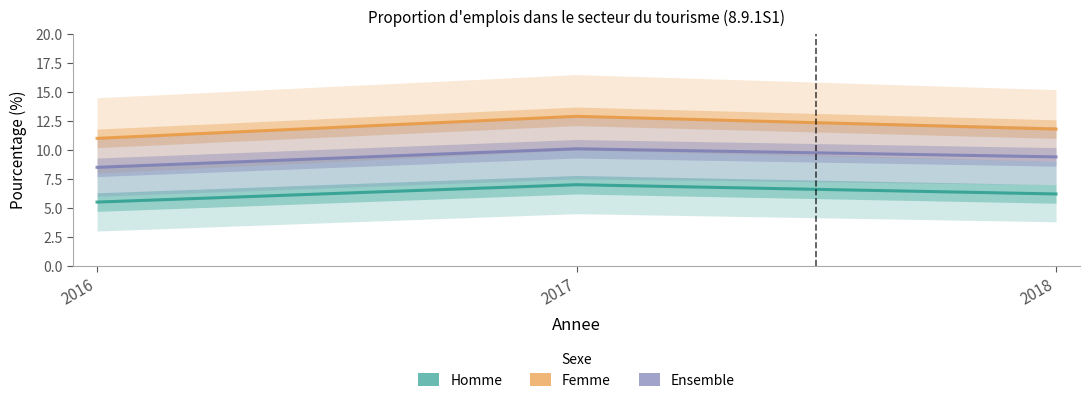

How many values in the Femme series exceed 11?

2